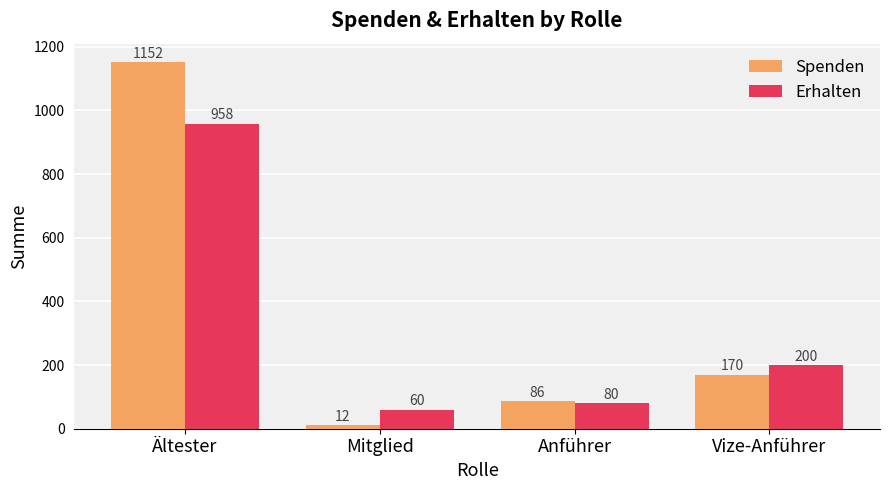

At which label does Erhalten reach its minimum?

Mitglied